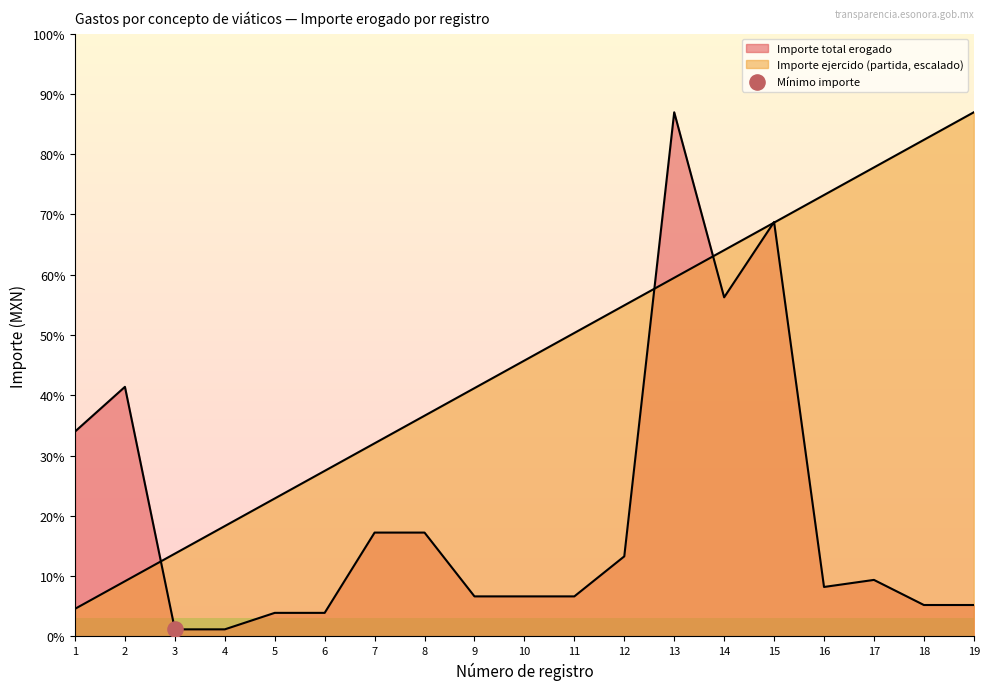

At which category is the sum across all series the highest?

13